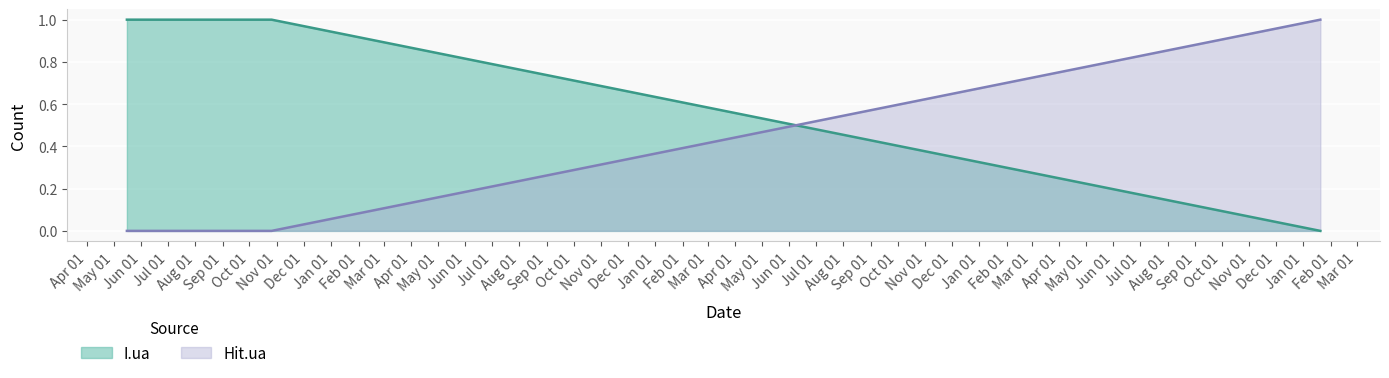

True or false: I.ua has a value of 1 at 2020-10-13.

True